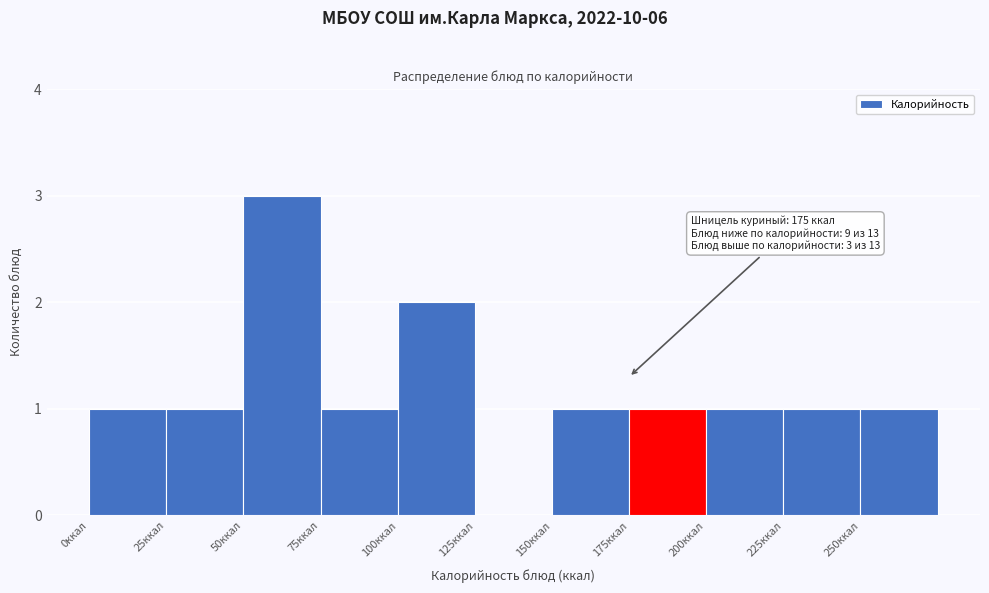

Over which range of the x-axis is the bar tallest?

50 to 75